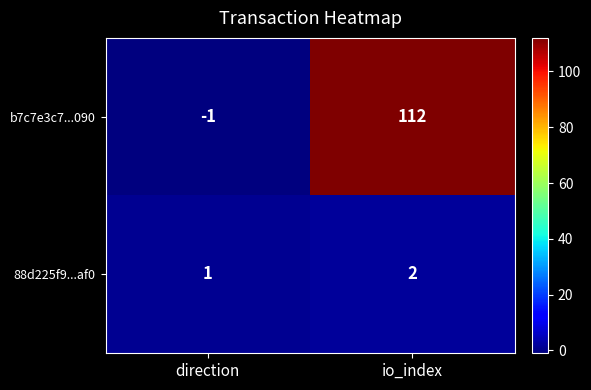

What is the difference between the highest and lowest values at direction?

2